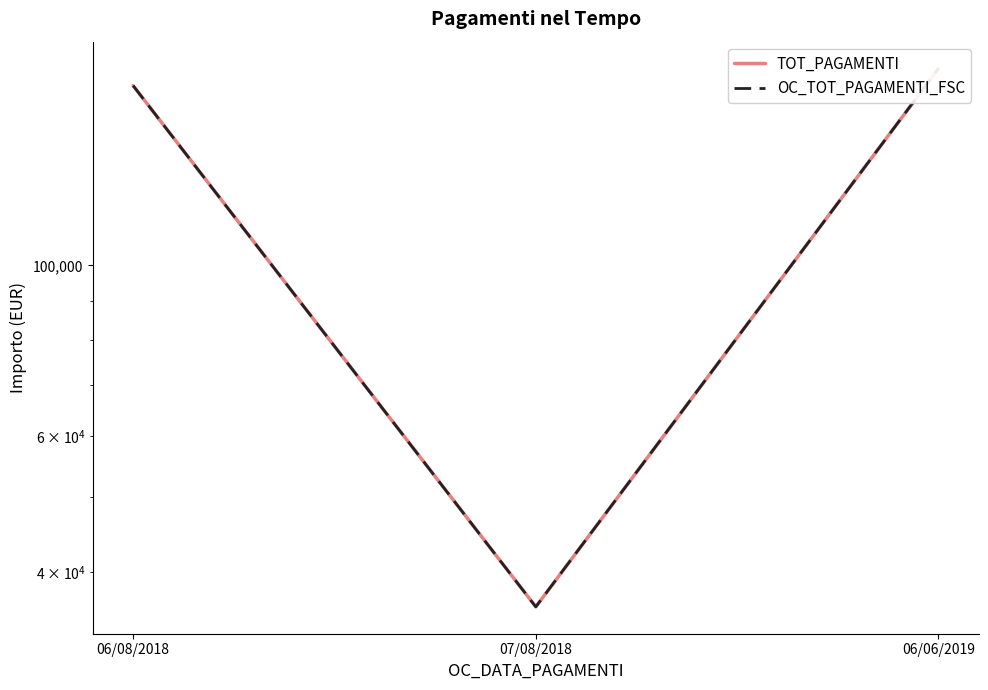

Does the chart have visible grid lines?

No